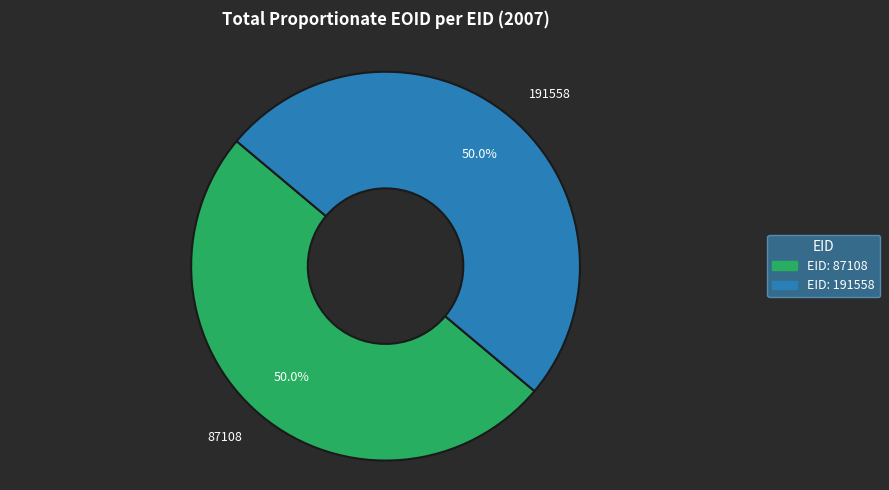

Count the number of slices in the pie.

2